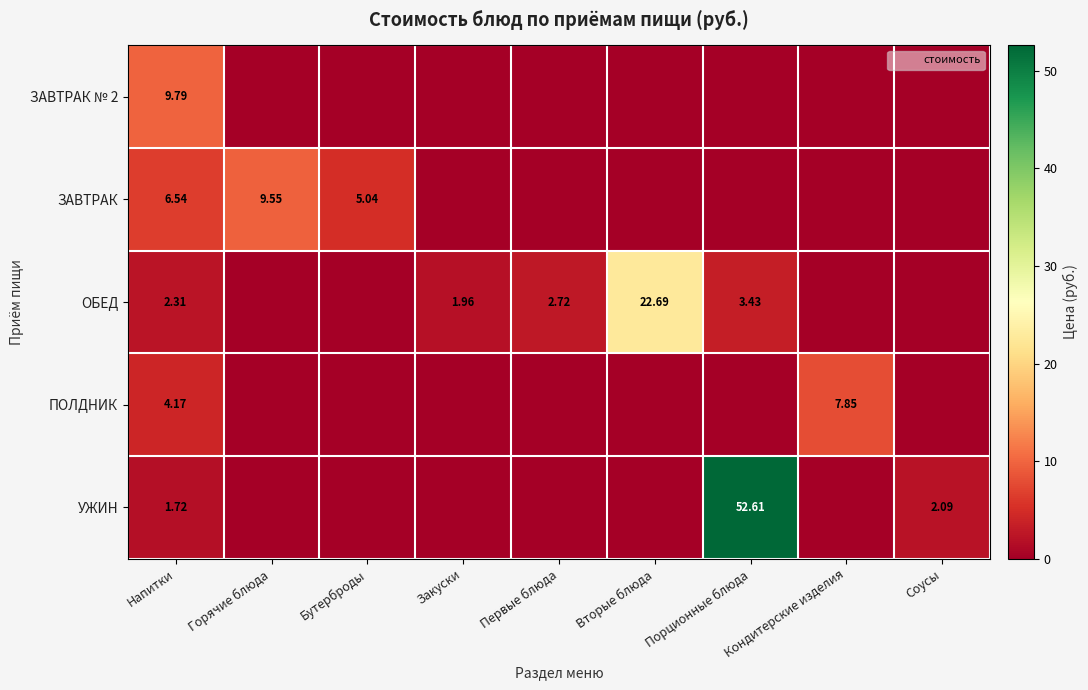

Which label corresponds to the smallest value in the chart?

Горячие блюда